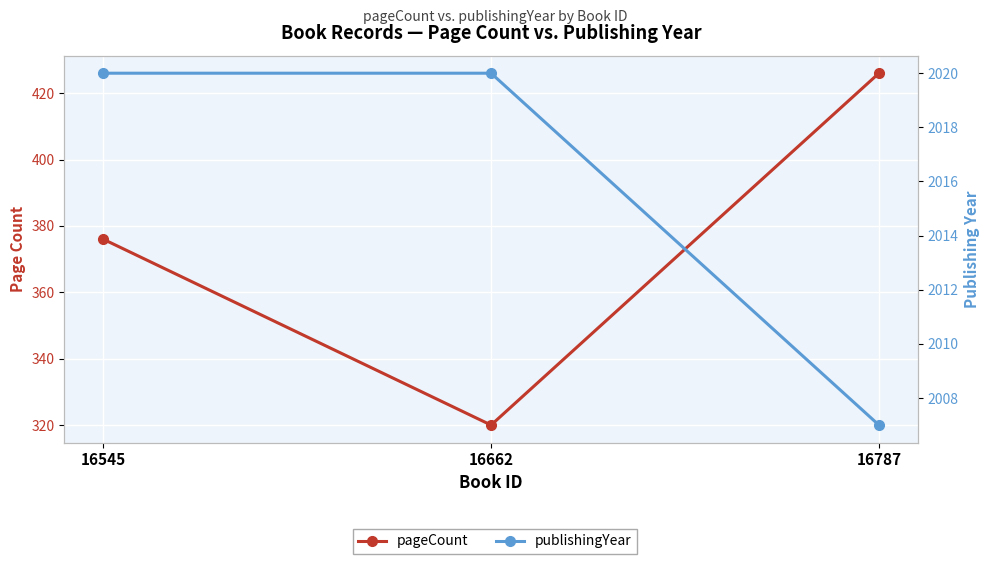

Which has a higher value, 16545 or 16787?

16787